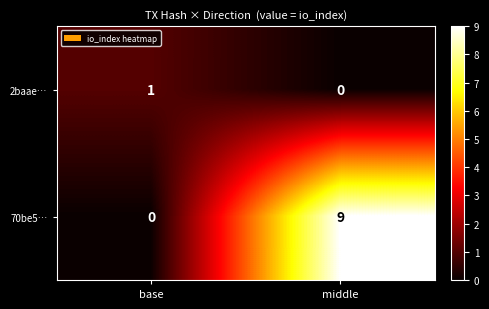

At which label is 70be5… closest to 4?

base